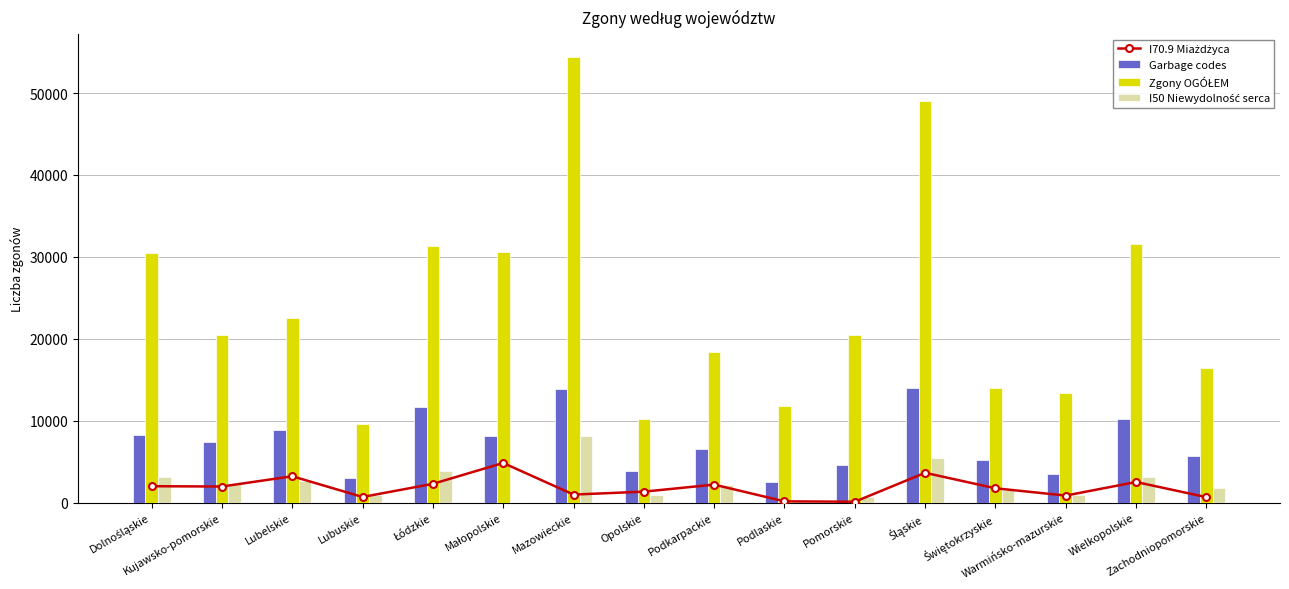

The I50 Niewydolność serca series shows 925 at Świętokrzyskie. True or false?

False